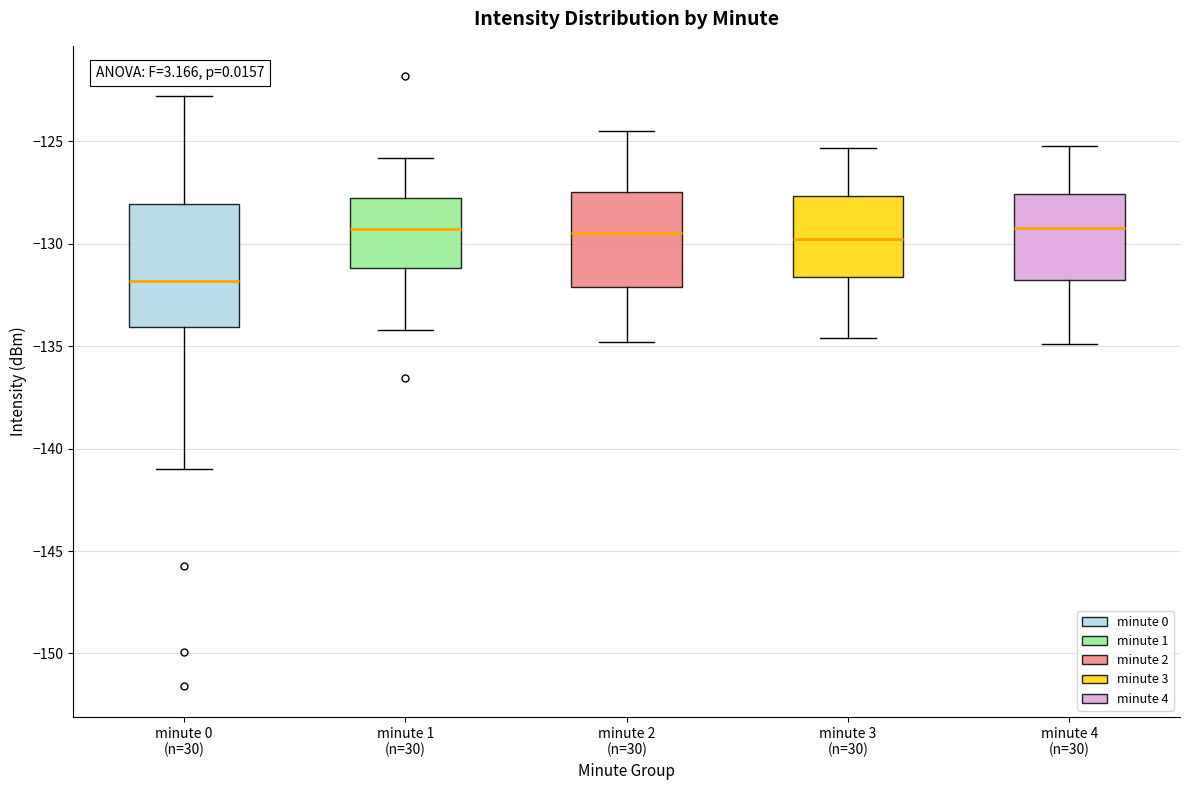

Where does the median line of the box for minute 1 (n=30) sit on the y-axis? The values are not printed on the chart, so give them approximately, as read against the axis.

-129.5